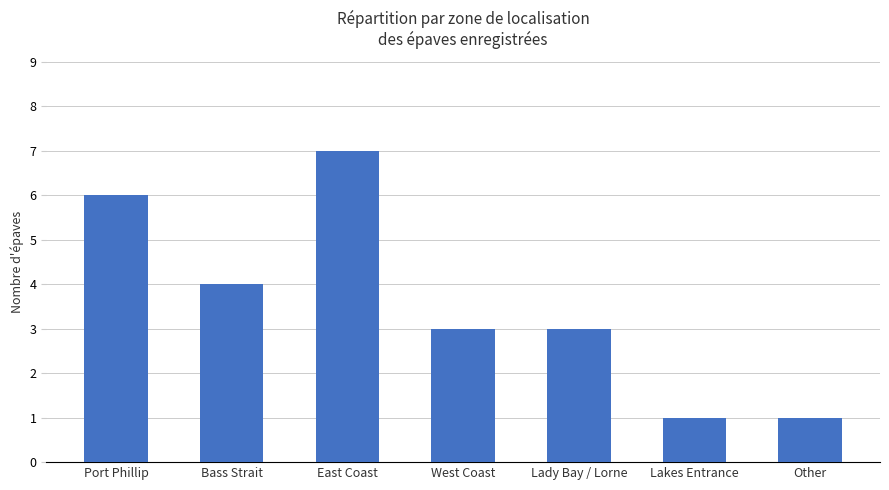

What is the label of the 5th bar from the right?

East Coast